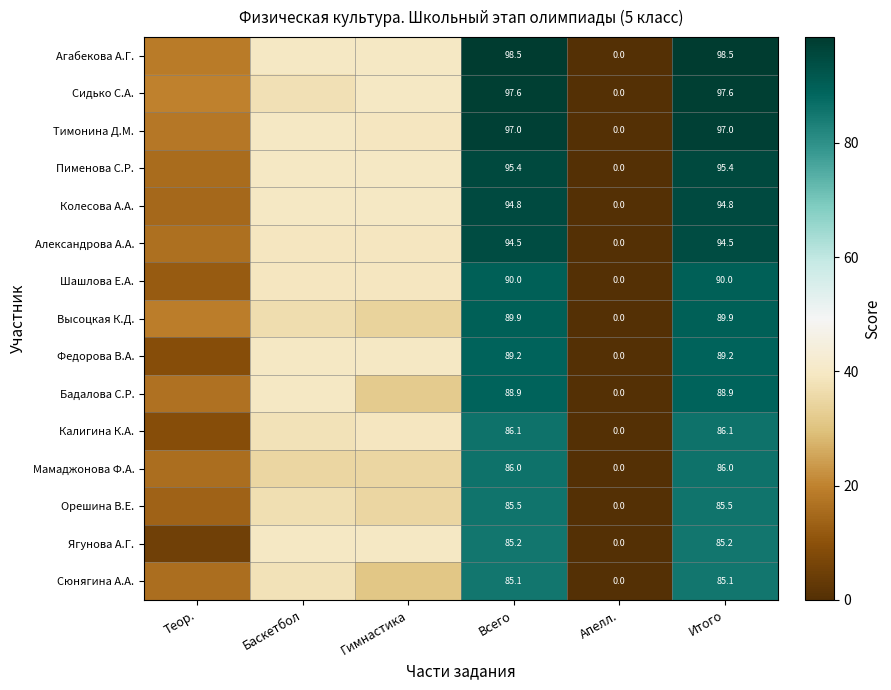

What is the difference between the highest and lowest values at Всего?

13.4